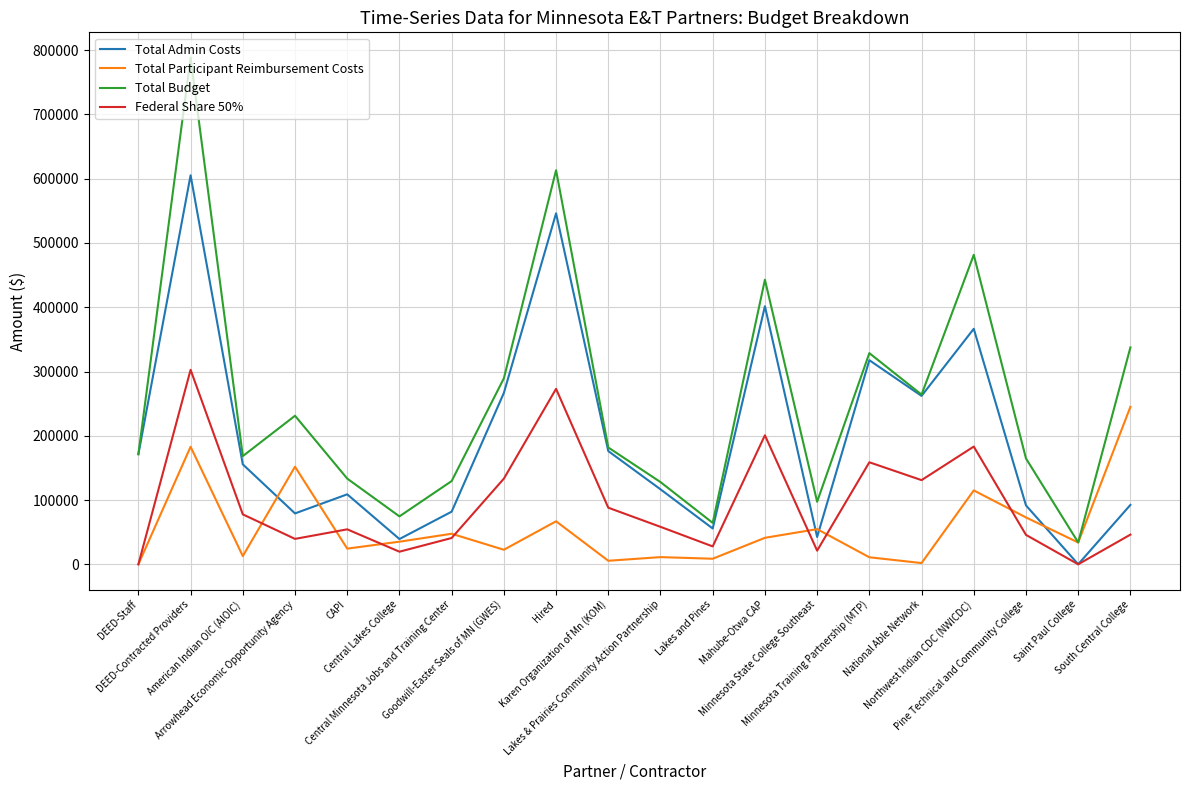

List the series in order of their peak value, lowest first.

Total Participant Reimbursement Costs, Federal Share 50%, Total Admin Costs, Total Budget